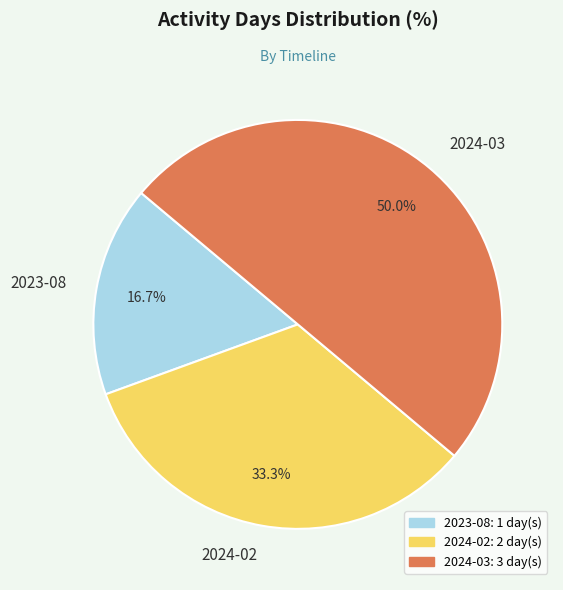

To the nearest percent, what is the difference between the largest and smallest slice percentages?

33%